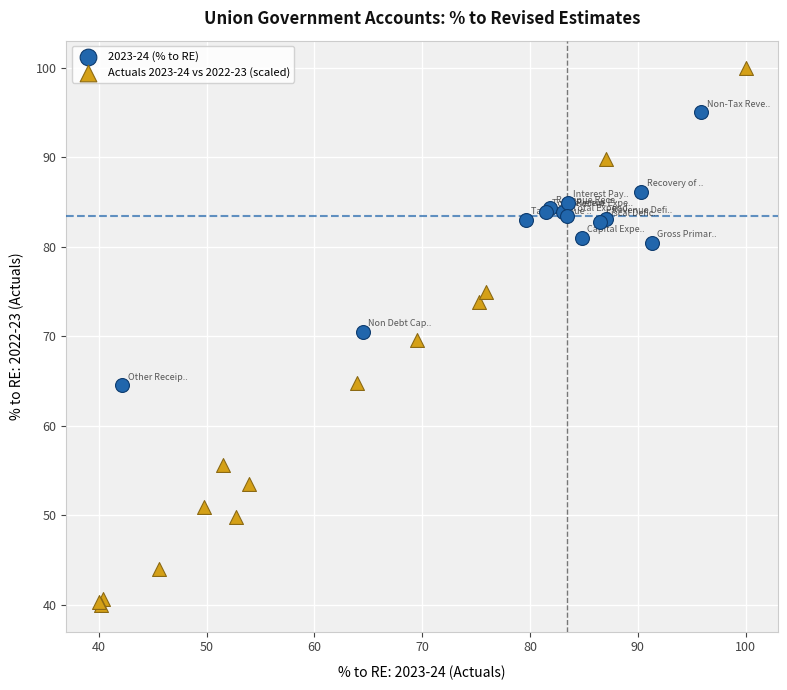

Which series has the largest Y range (max minus min)?

Actuals 2023-24 vs 2022-23 (scaled)